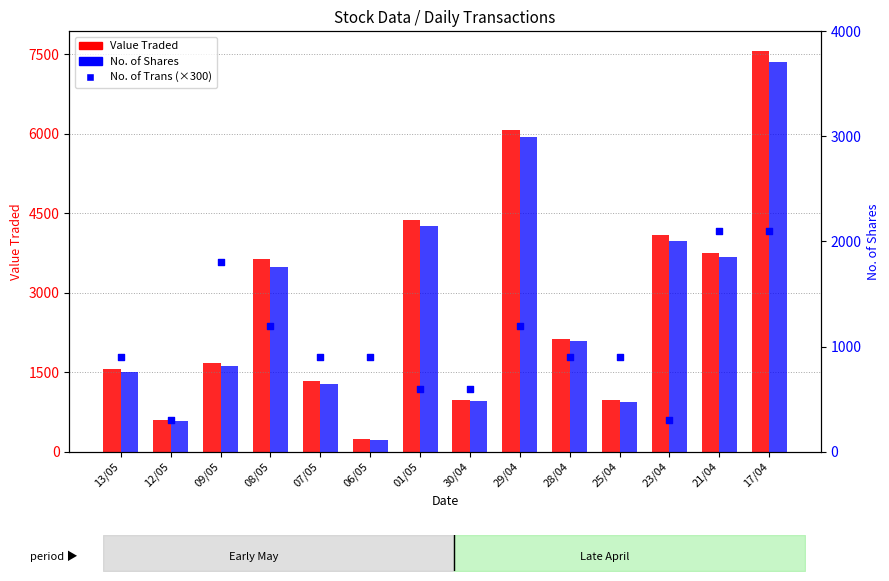

At which category is the sum across all series the highest?

17/04